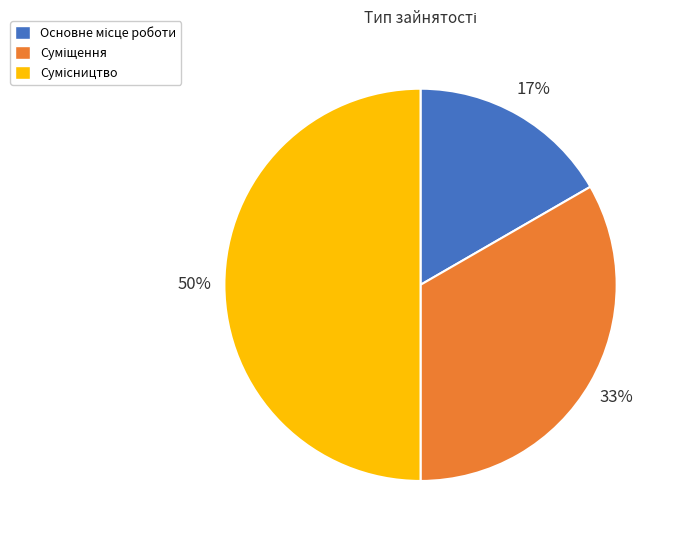

To the nearest percent, what is the average slice percentage?

33%